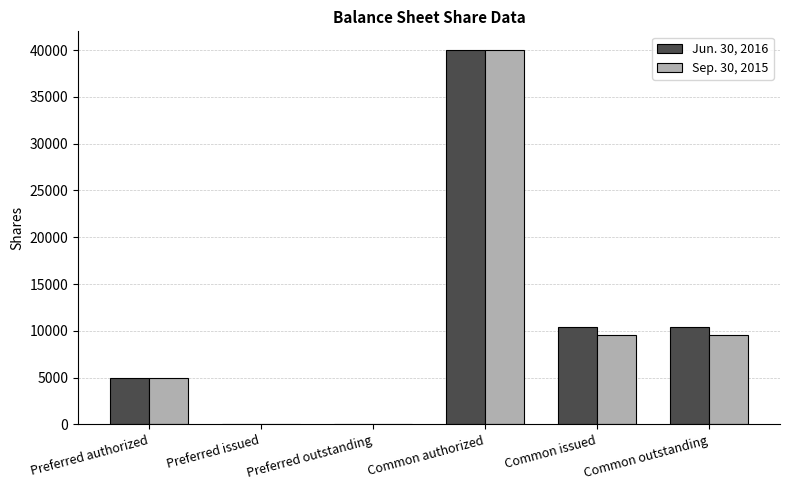

What is the difference between the Jun. 30, 2016 values at Preferred outstanding and Preferred authorized?

5000